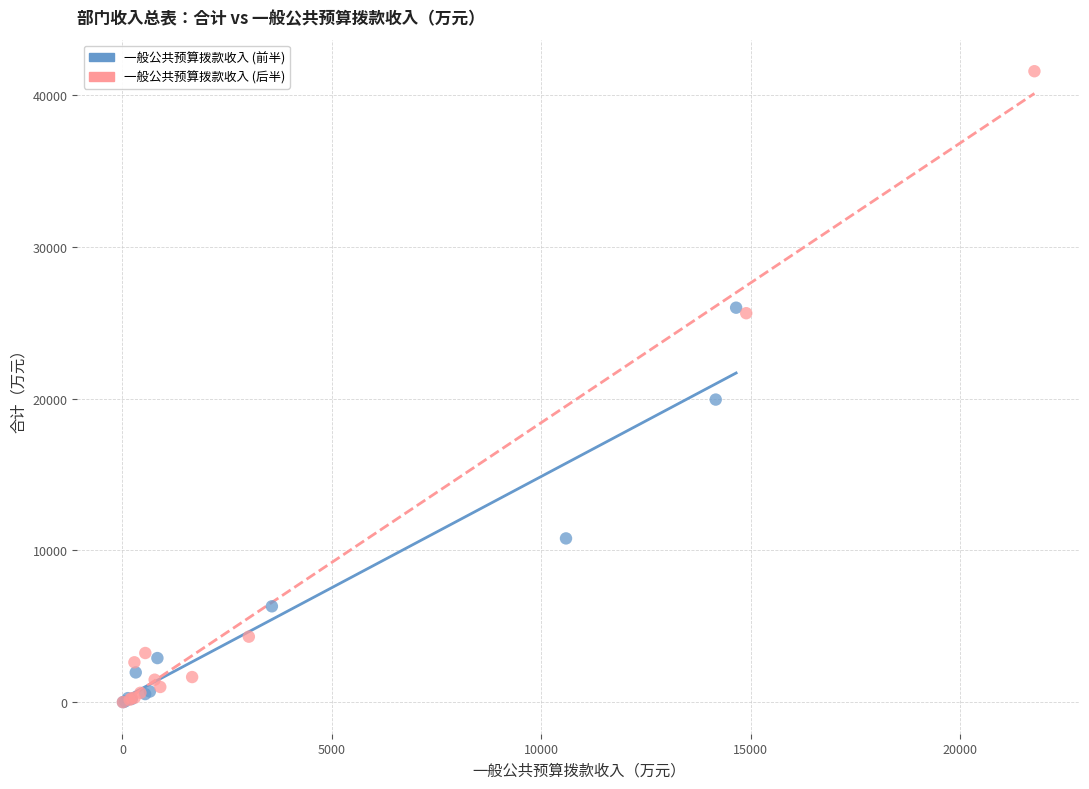

Which series has the widest spread of Y values?

一般公共预算拨款收入 (后半)